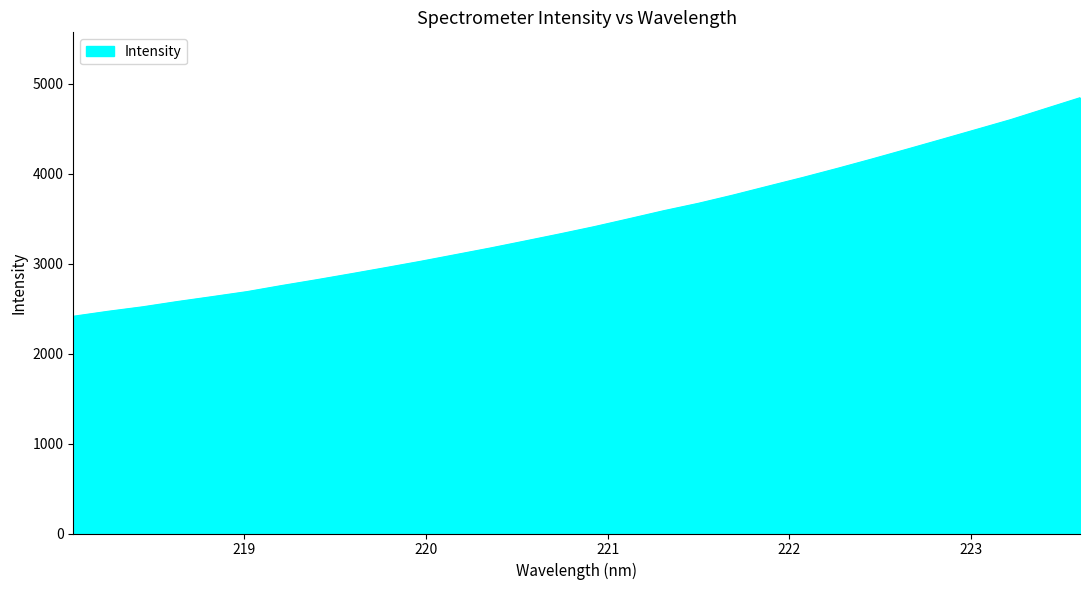

What is the greatest value displayed?

4843.4